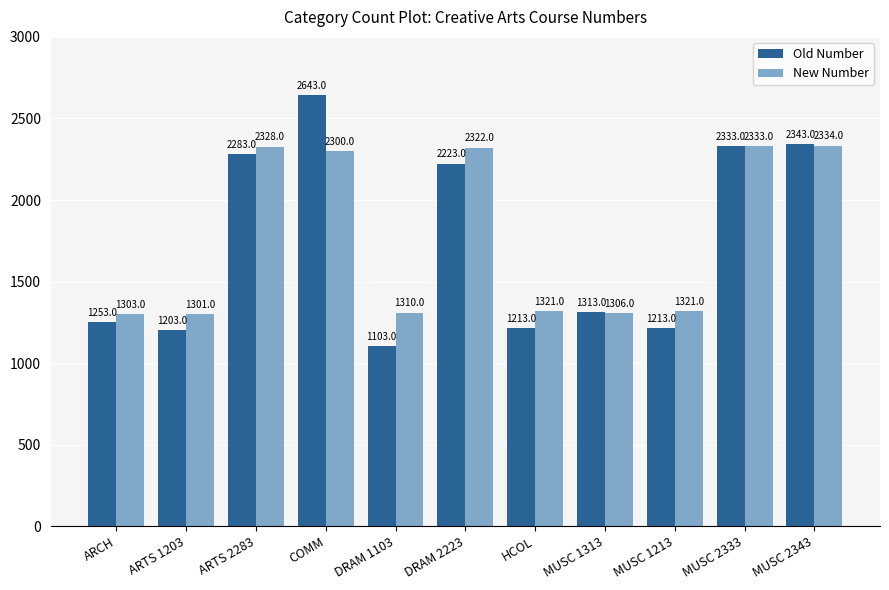

Reading right to left, list all the values displayed in this chart.

Old Number: 2343	2333	1213	1313	1213	2223	1103	2643	2283	1203	1253
New Number: 2334	2333	1321	1306	1321	2322	1310	2300	2328	1301	1303